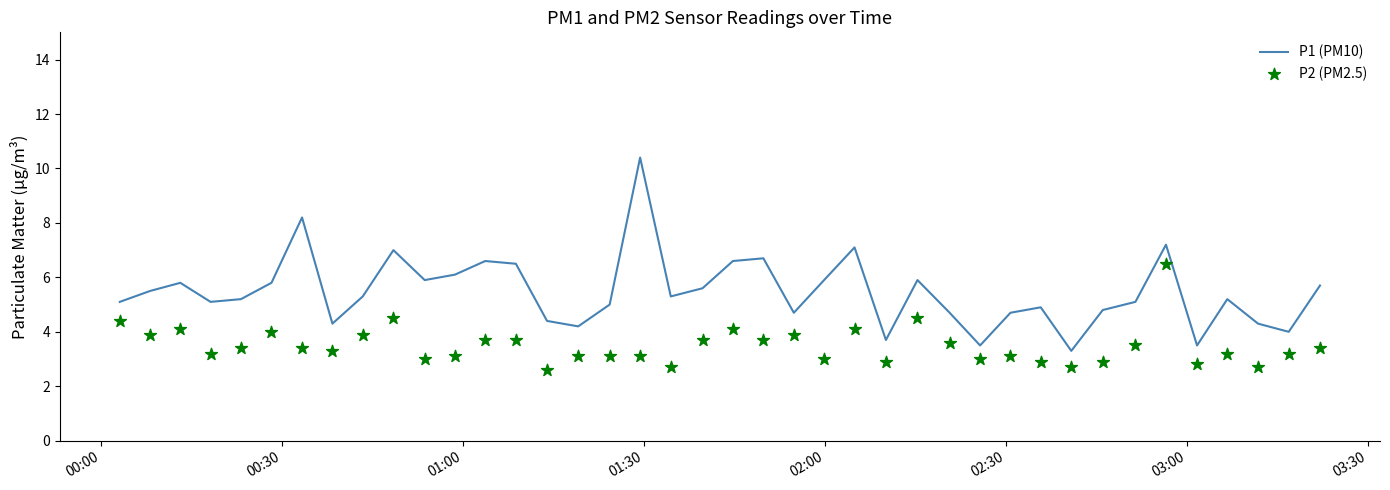

What is the maximum value for P1 (PM10)?

10.4